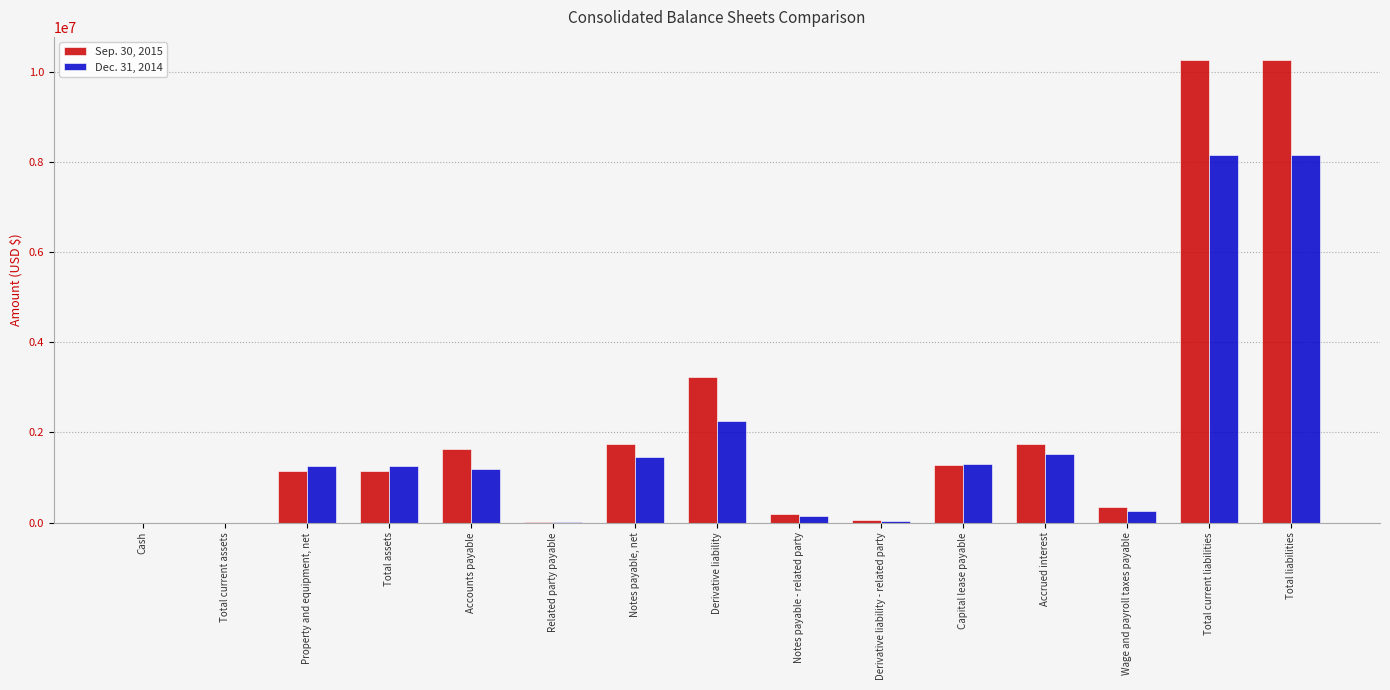

Count the number of data series in this chart.

2